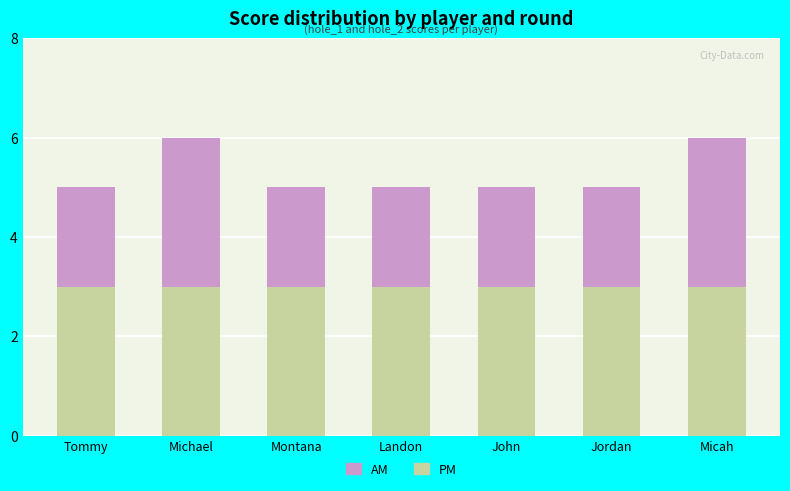

How many bars are there in total?

7